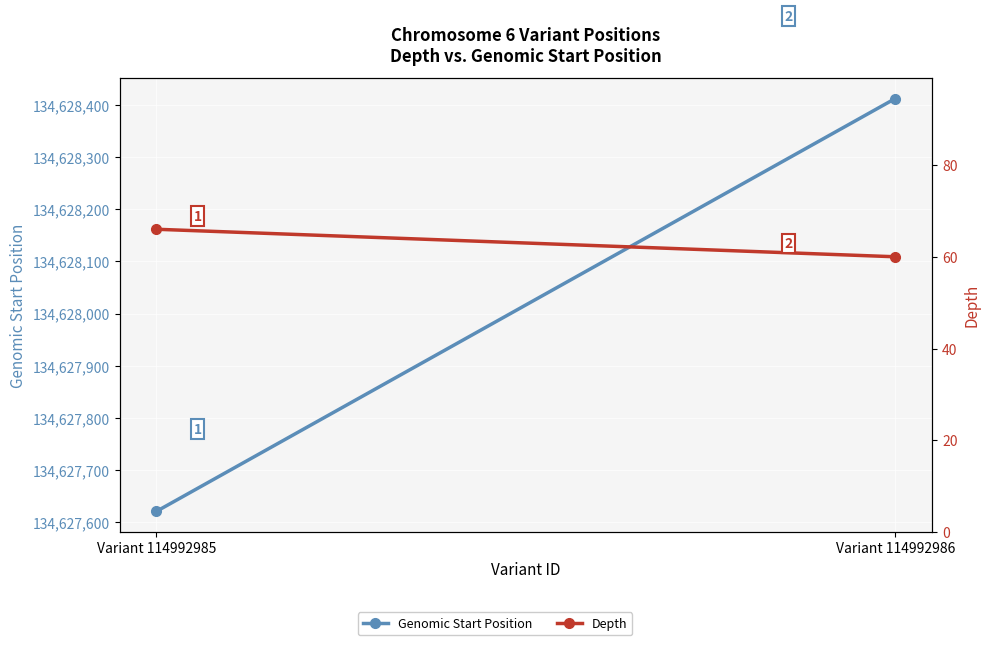

Which has a higher value, Variant 114992985 or Variant 114992986?

Variant 114992986